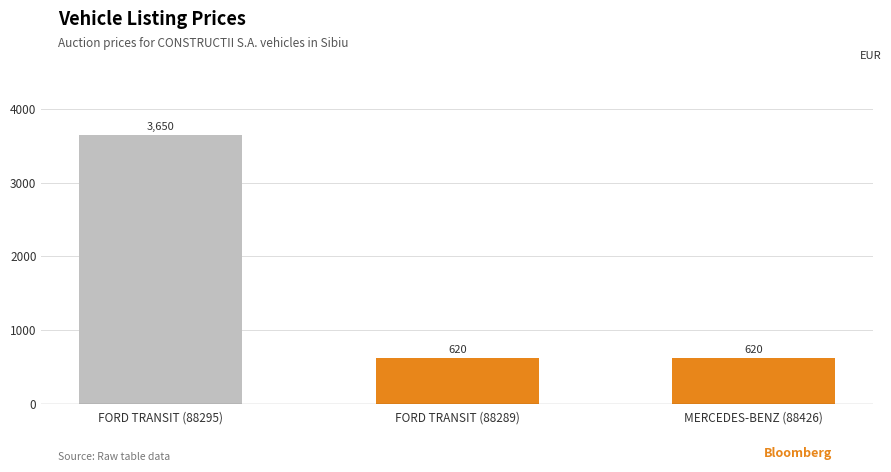

The value at FORD TRANSIT (88289) is 620. True or false?

True